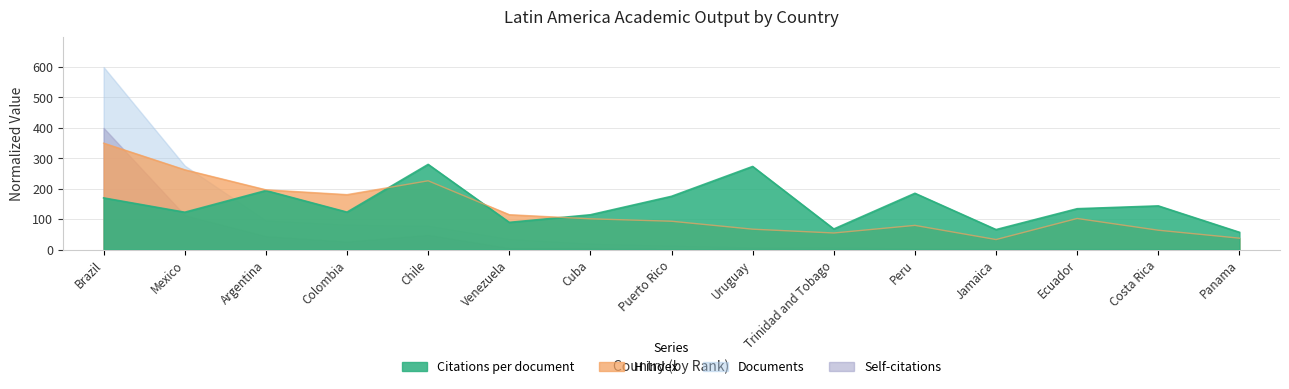

Is it true that Citations per document equals 134.3 at Ecuador?

True